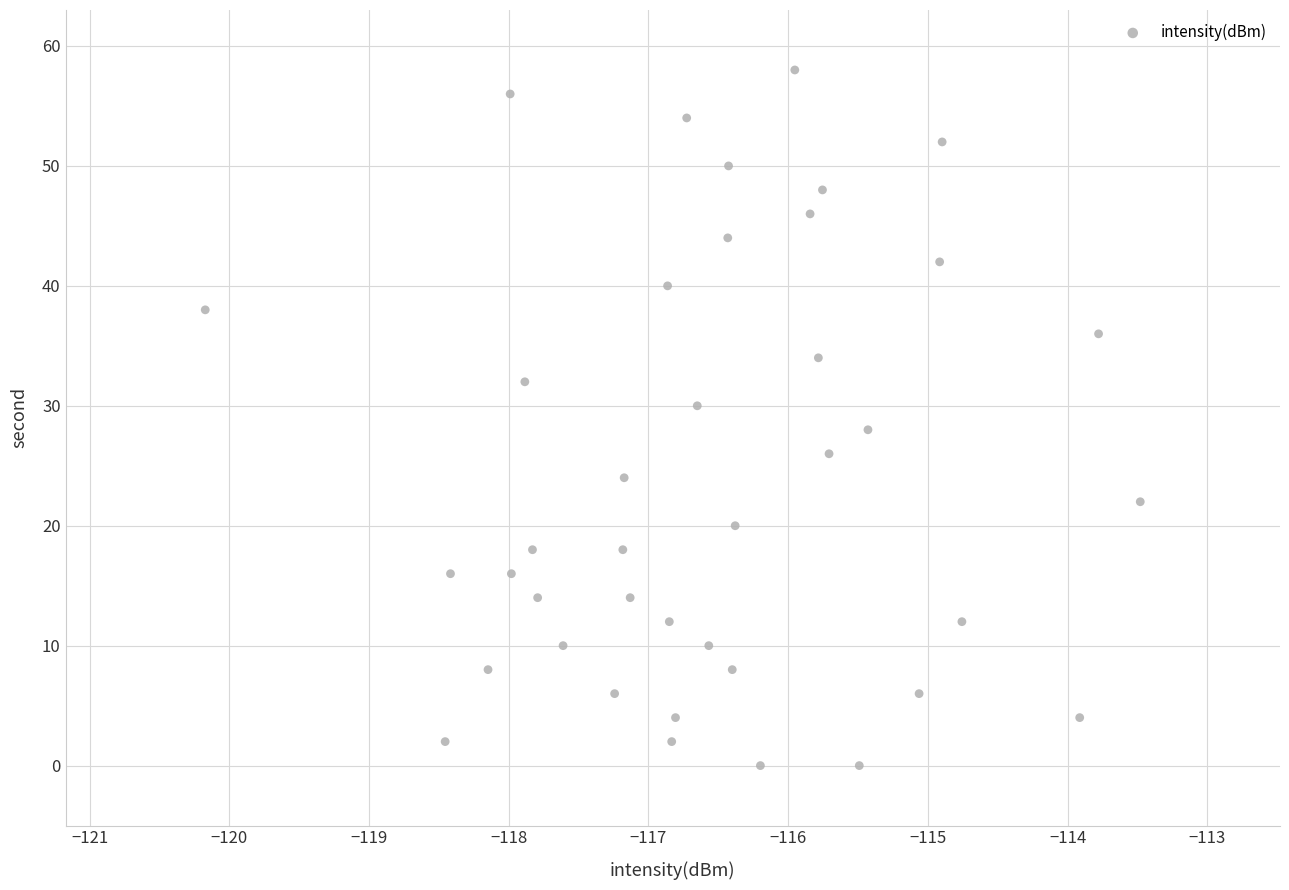

What is the range of Y values (max minus min)?

58